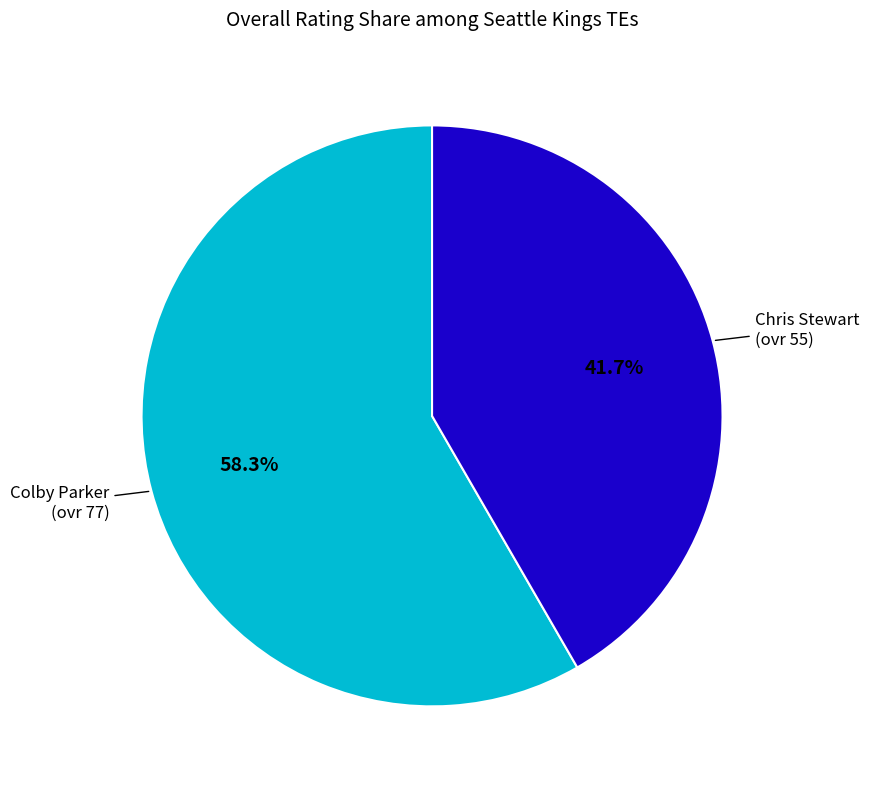

How many segments does this pie chart have?

2